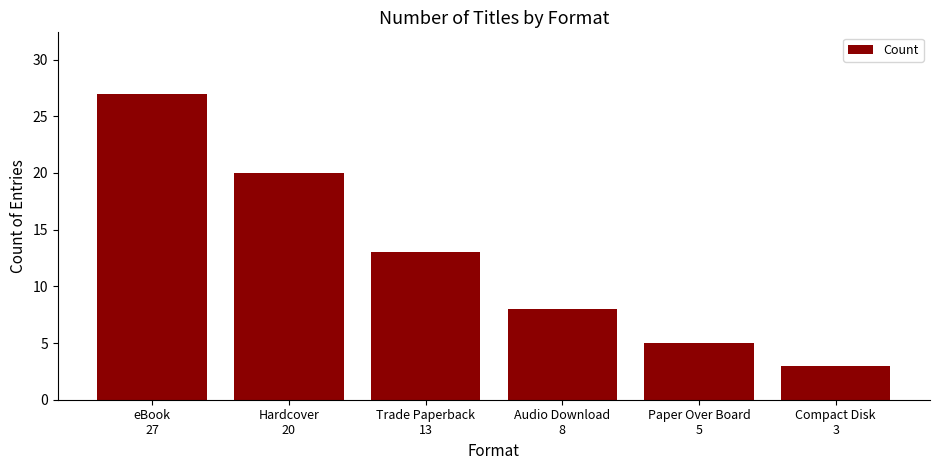

What is the change in value from Paper Over Board
5 to Compact Disk
3?

-2